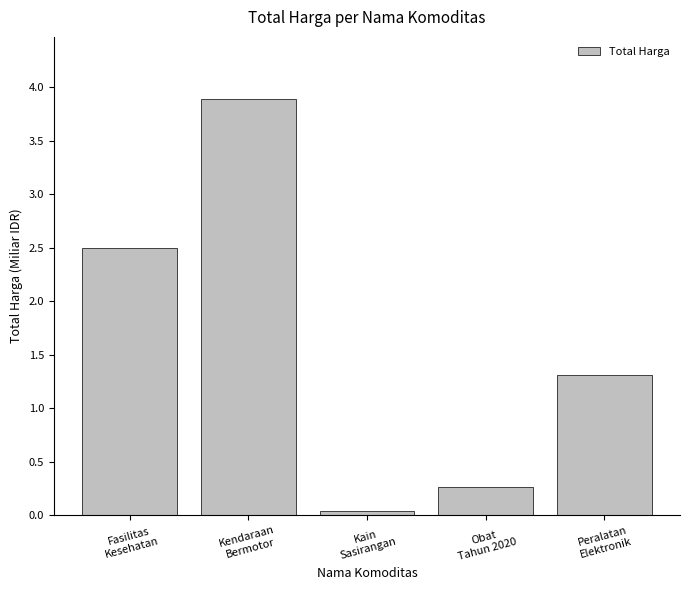

True or false: the data shows 3.9 at Kendaraan
Bermotor.

True